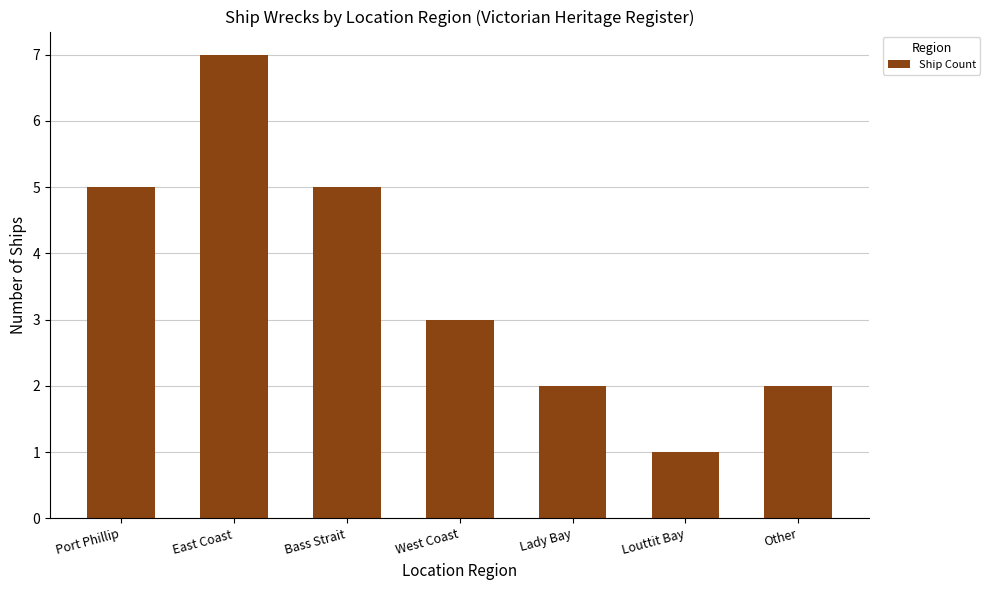

Reading left to right, list all the values displayed in this chart.

Port Phillip=5	East Coast=7	Bass Strait=5	West Coast=3	Lady Bay=2	Louttit Bay=1	Other=2